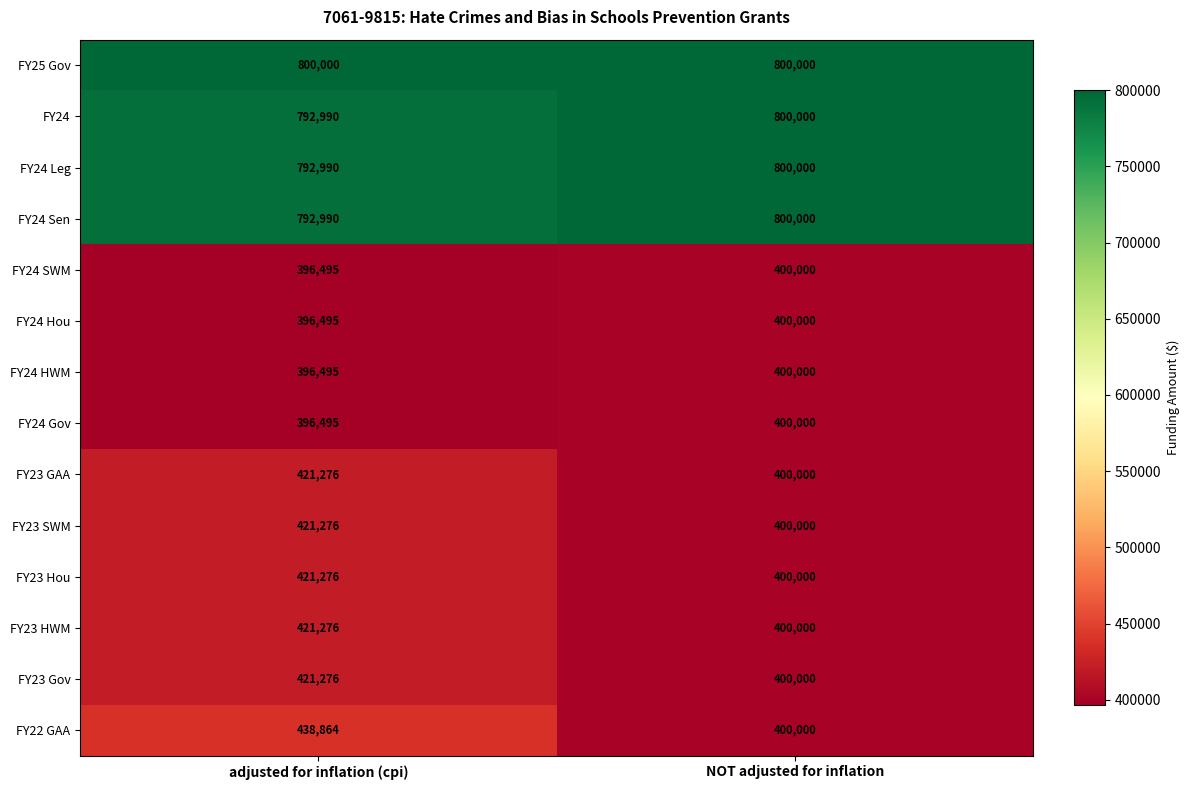

Which series has the largest total across all categories?

FY25 Gov